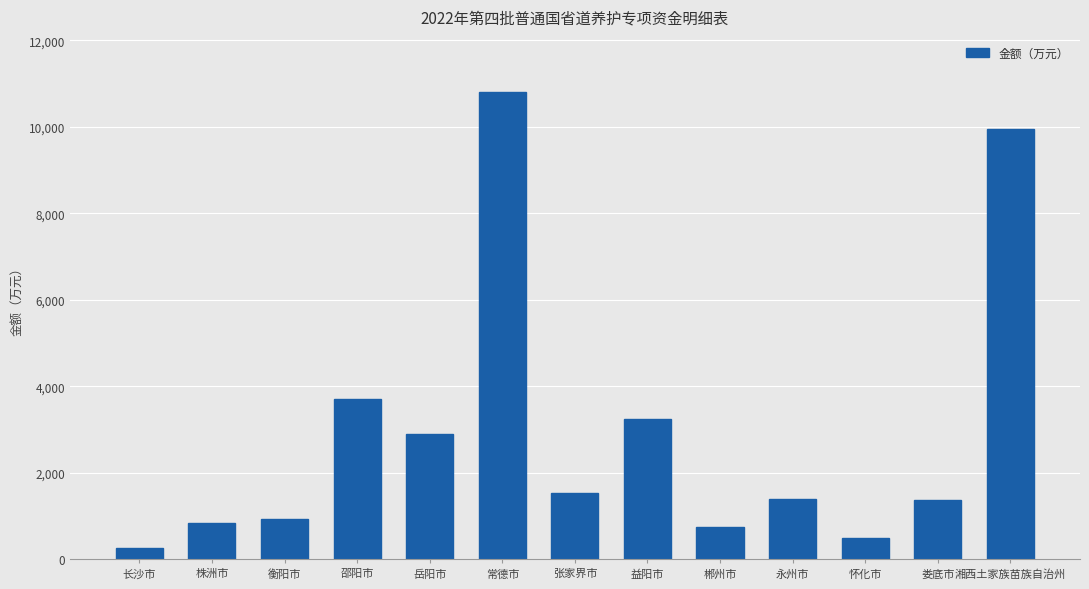

Count the number of categories in the chart.

13